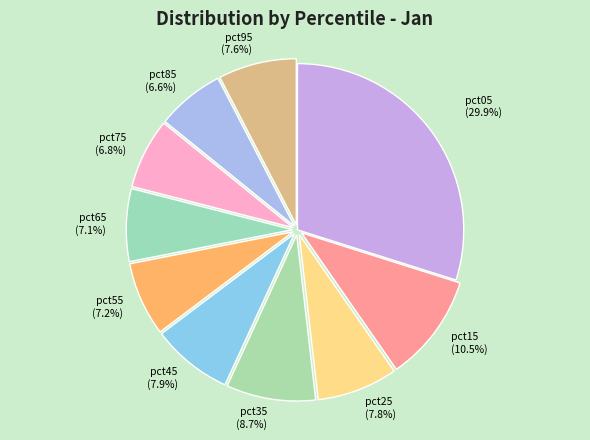

True or false: pct45 accounts for 1% of the total.

False